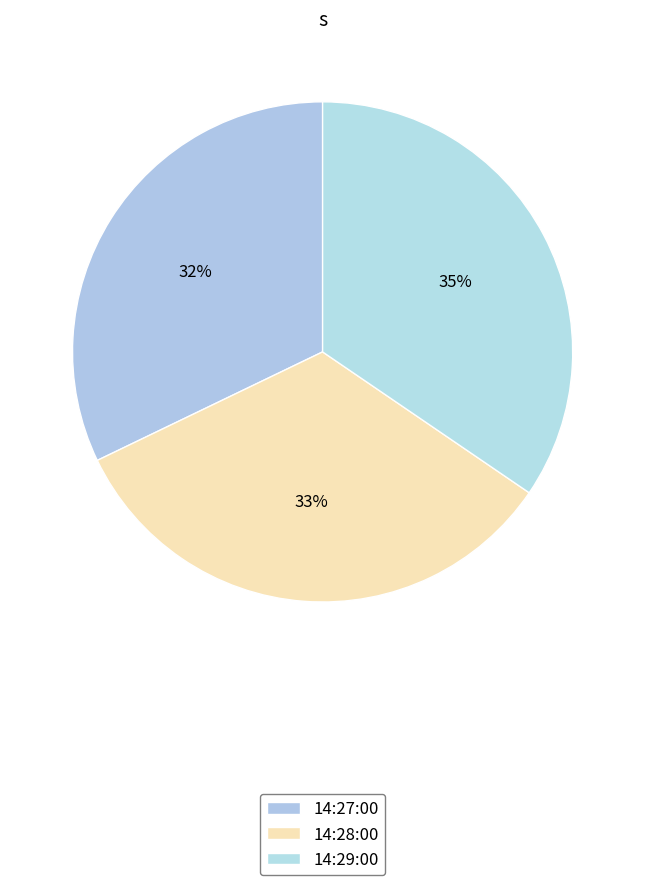

How many segments does this pie chart have?

3